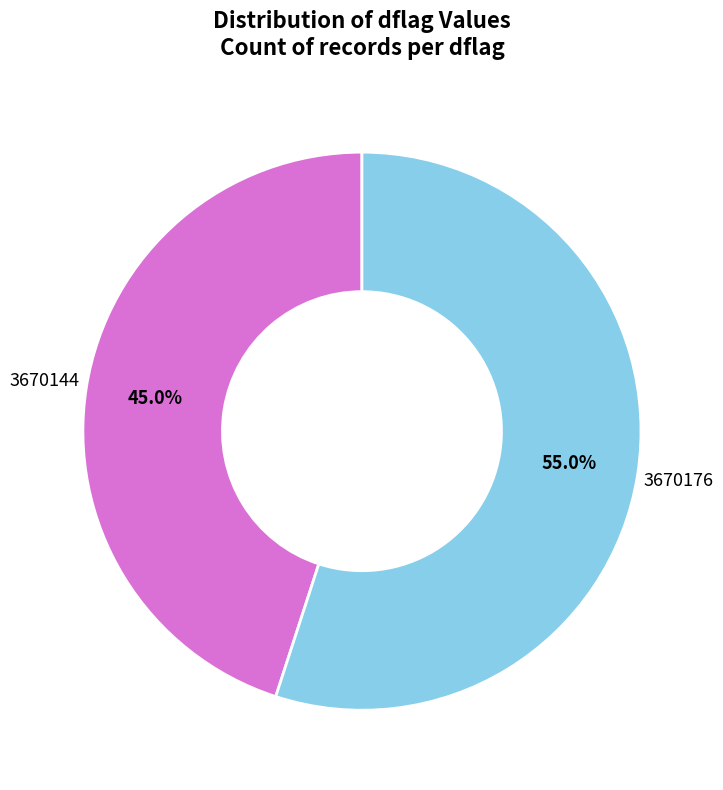

Count the number of slices in the pie.

2